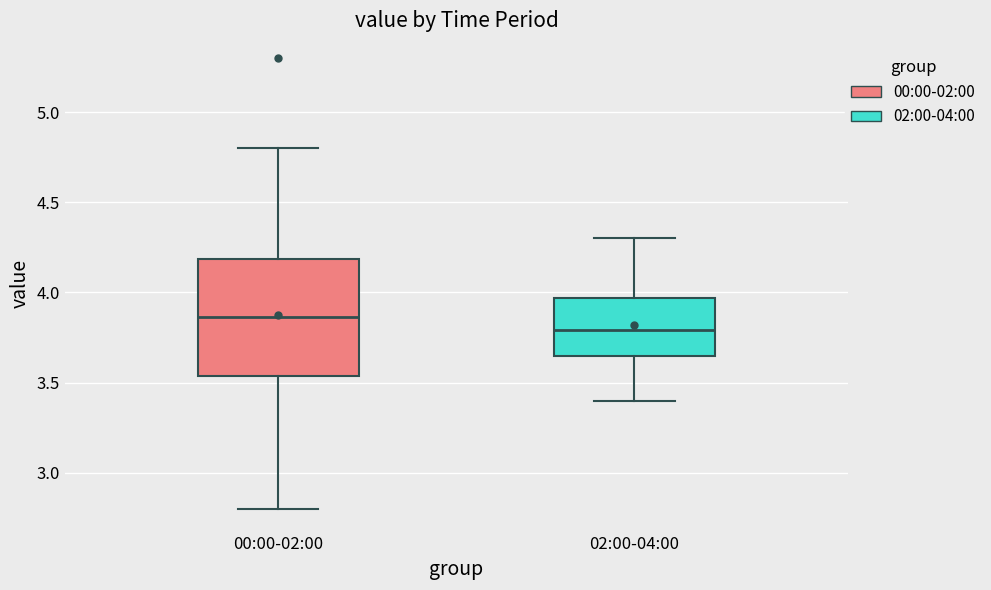

Reading left to right, transcribe this box plot: for each box, give where its median line is, the range the box spans, and where its two whiskers end, as read against the y-axis. The values are not printed on the chart, so give them approximately, as read against the axis.

00:00-02:00: median 3.85, box 3.55 to 4.20, whiskers 2.80 to 4.80
02:00-04:00: median 3.80, box 3.65 to 3.95, whiskers 3.40 to 4.30